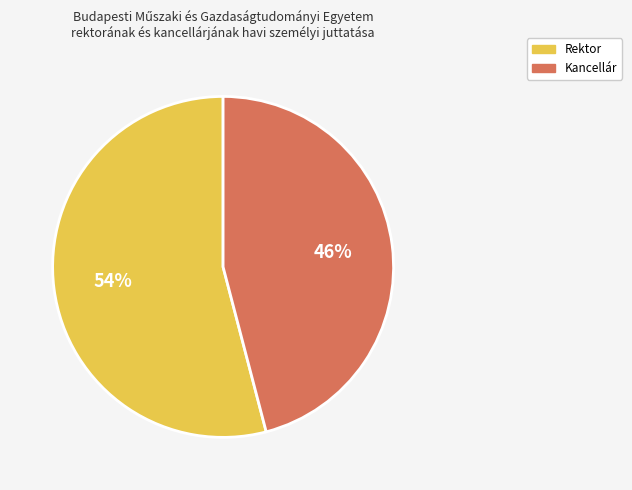

To the nearest percent, what is the difference between the largest and smallest slice percentages?

8%